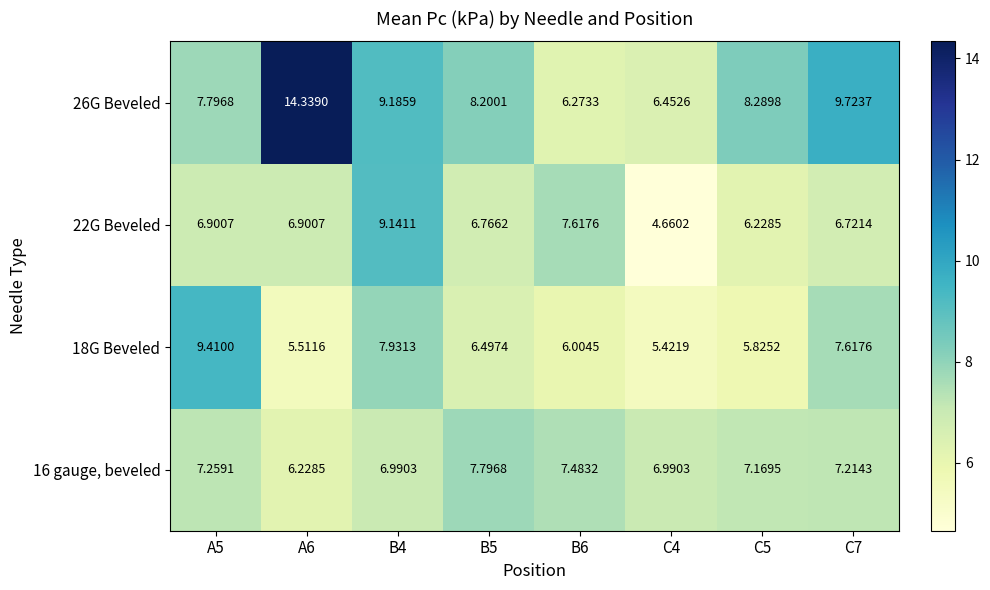

Is the value of 22G Beveled at B5 greater than the value of 16 gauge, beveled at B6?

No